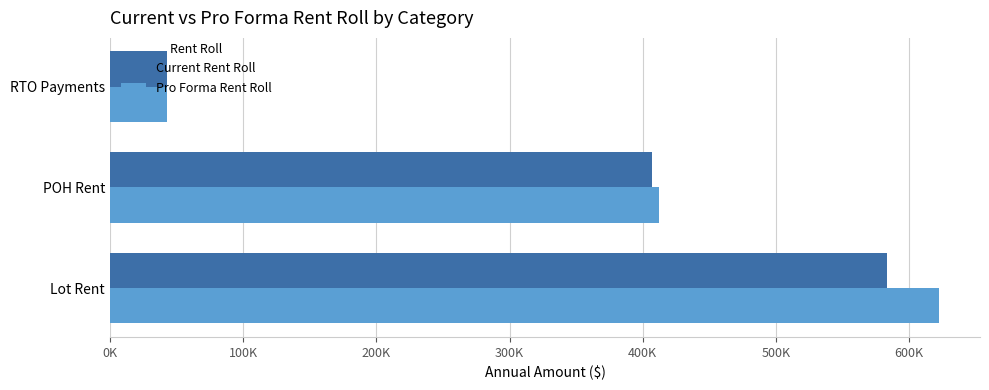

What are all the series names shown in the legend?

Current Rent Roll, Pro Forma Rent Roll